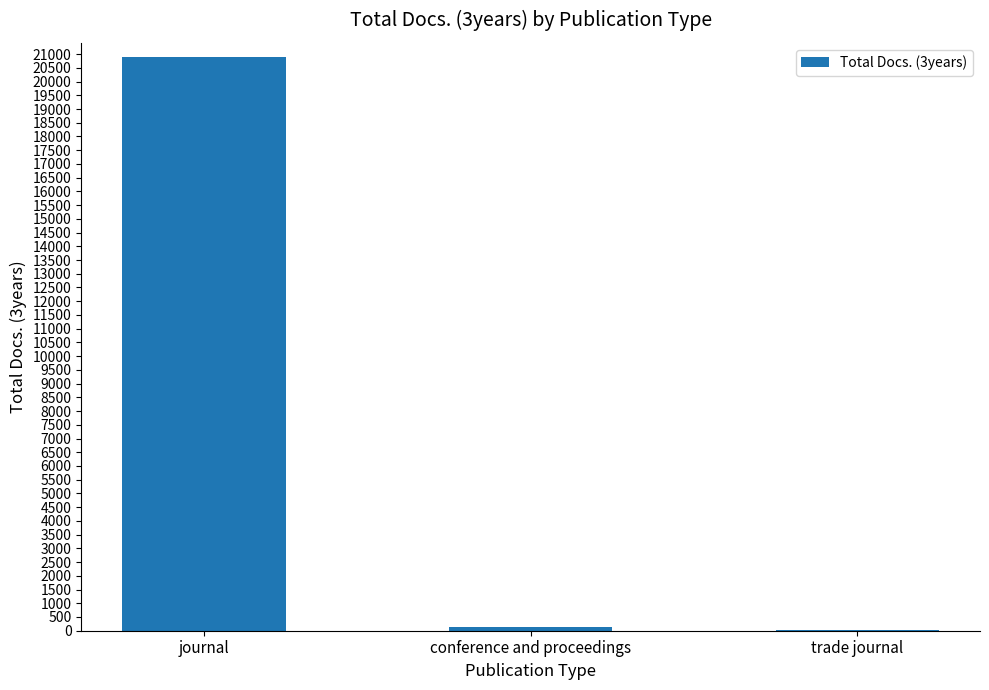

At which category does the chart reach its peak across all series?

journal